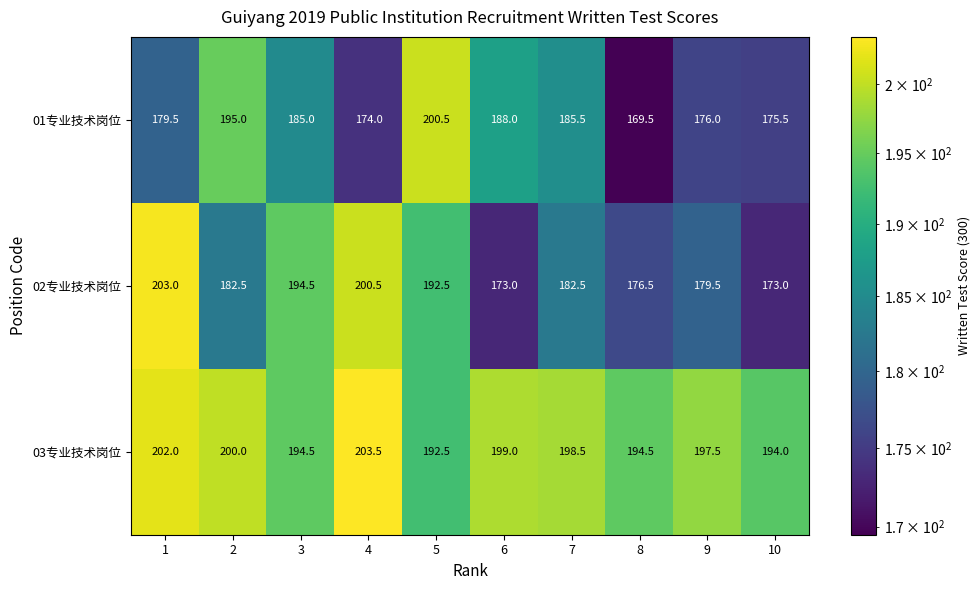

Read the 03专业技术岗位 value at 7.

198.5